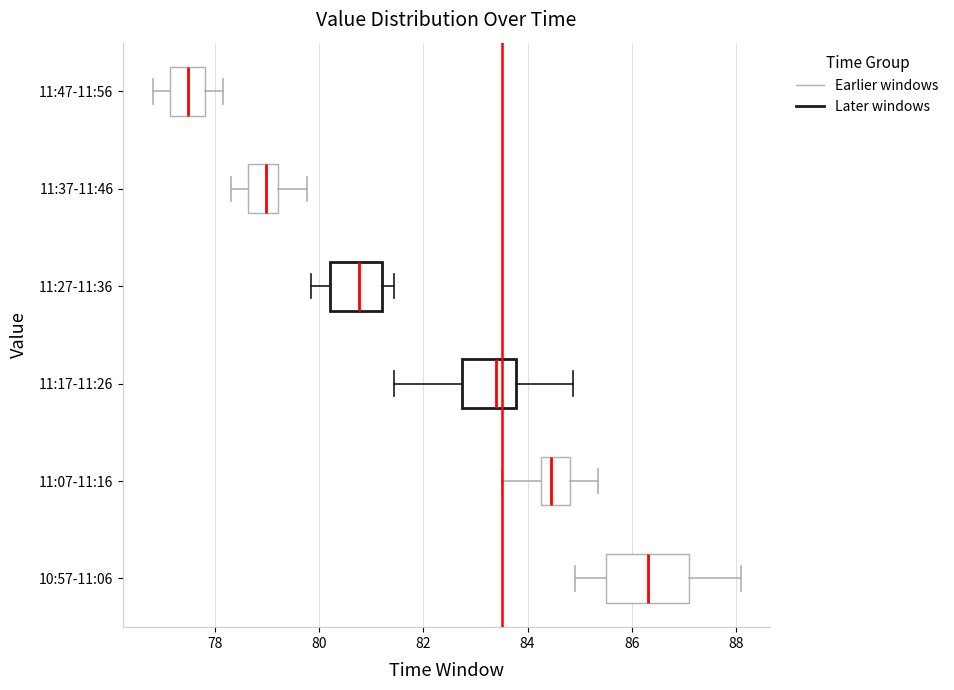

Reading bottom to top, read every box against the x-axis: the position of its median line, the range the box covers, and the ends of its whiskers. The values are not printed on the chart, so give them approximately, as read against the axis.

10:57-11:06: median 86.4, box 85.6 to 87.2, whiskers 85.0 to 88.0
11:07-11:16: median 84.4, box 84.2 to 84.8, whiskers 83.6 to 85.4
11:17-11:26: median 83.4, box 82.8 to 83.8, whiskers 81.4 to 84.8
11:27-11:36: median 80.8, box 80.2 to 81.2, whiskers 79.8 to 81.4
11:37-11:46: median 79.0, box 78.6 to 79.2, whiskers 78.4 to 79.8
11:47-11:56: median 77.4, box 77.2 to 77.8, whiskers 76.8 to 78.2